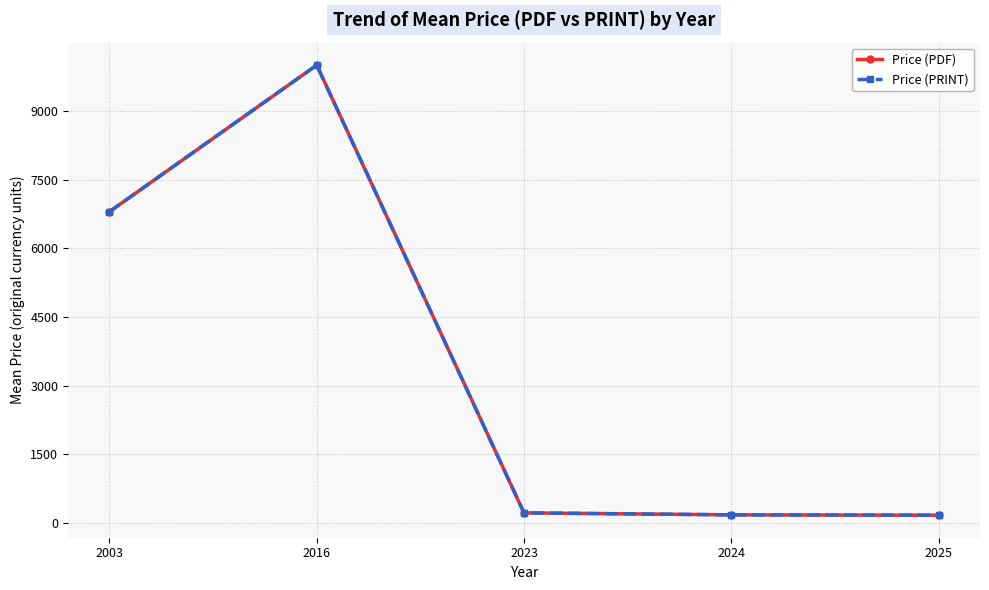

Is this an area chart (filled region under the line)?

No